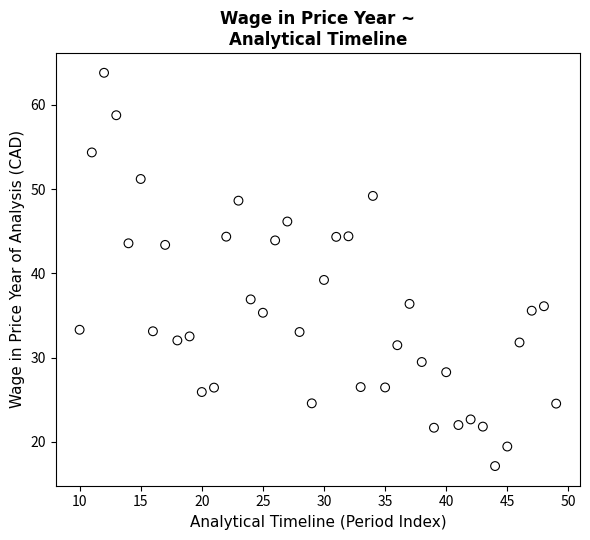

What is the range of Y values (max minus min)?

46.7